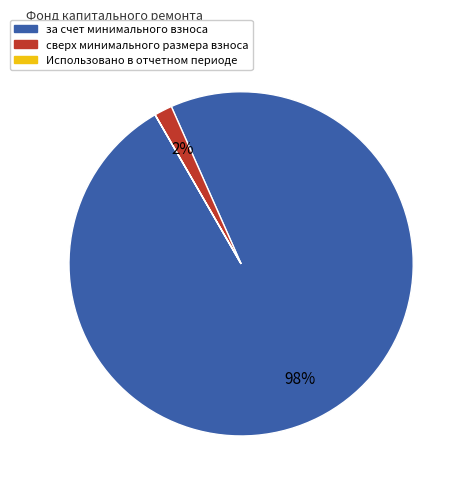

Is it true that за счет минимального взноса is 98% of the pie?

True